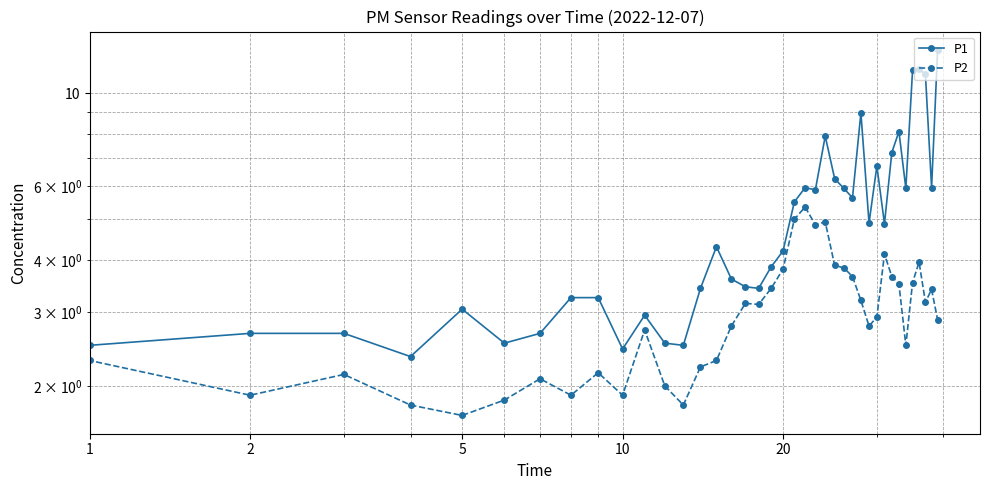

What is the maximum value for P2?

5.3